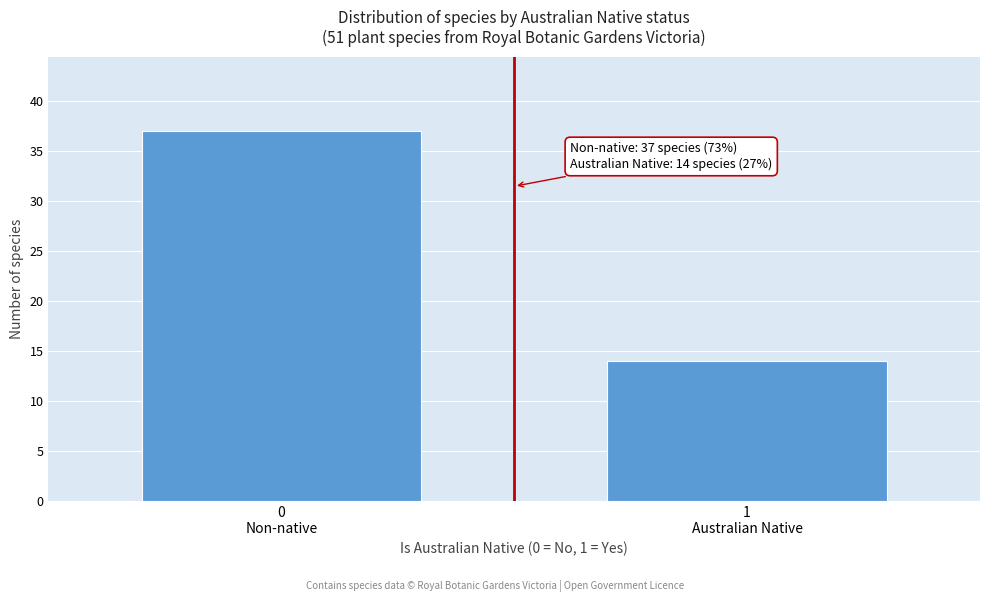

Reading left to right, what are all the values shown in this chart?

37	14